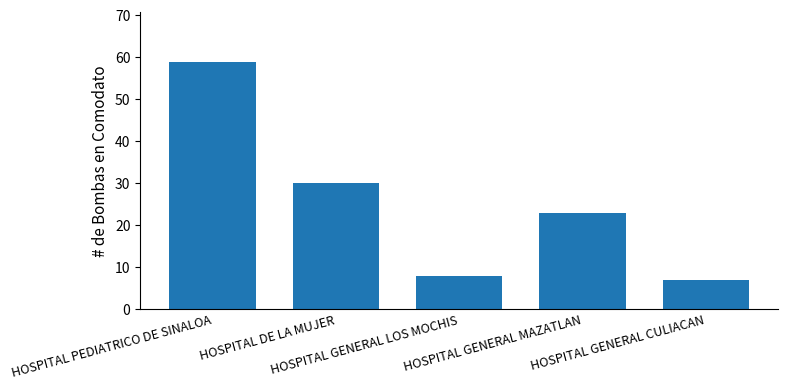

True or false: the data shows 41 at HOSPITAL PEDIATRICO DE SINALOA.

False